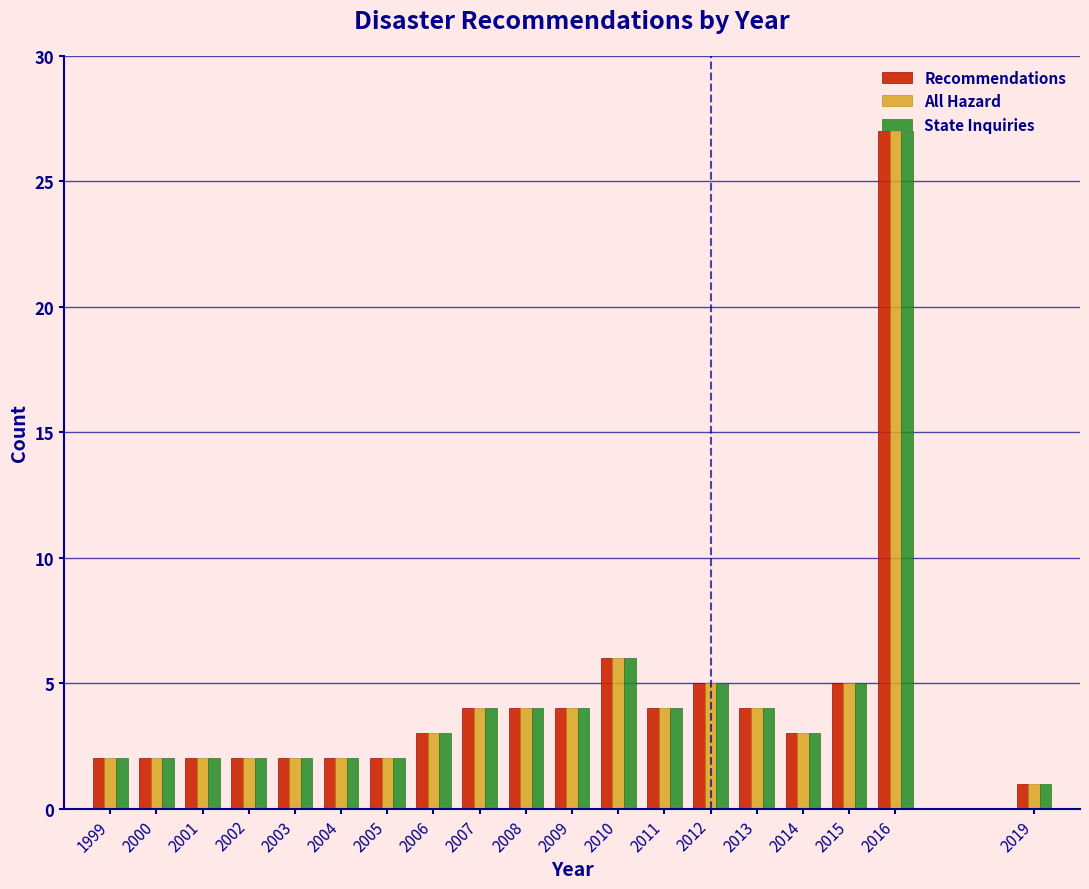

At which category is the sum across all series the highest?

2016